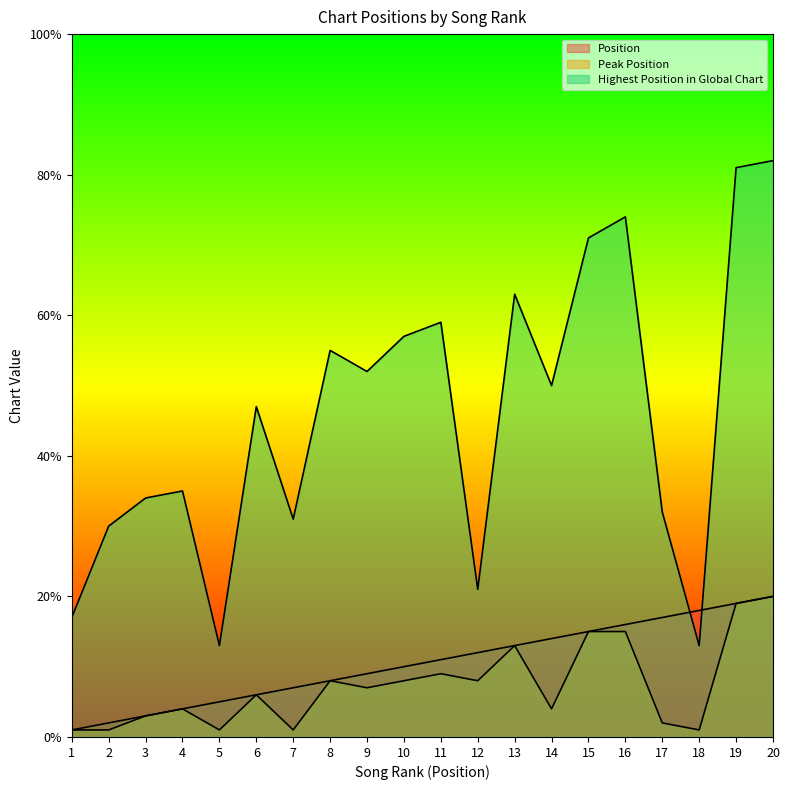

Rank the series by their maximum value, from lowest to highest.

Position, Peak Position, Highest Position in Global Chart